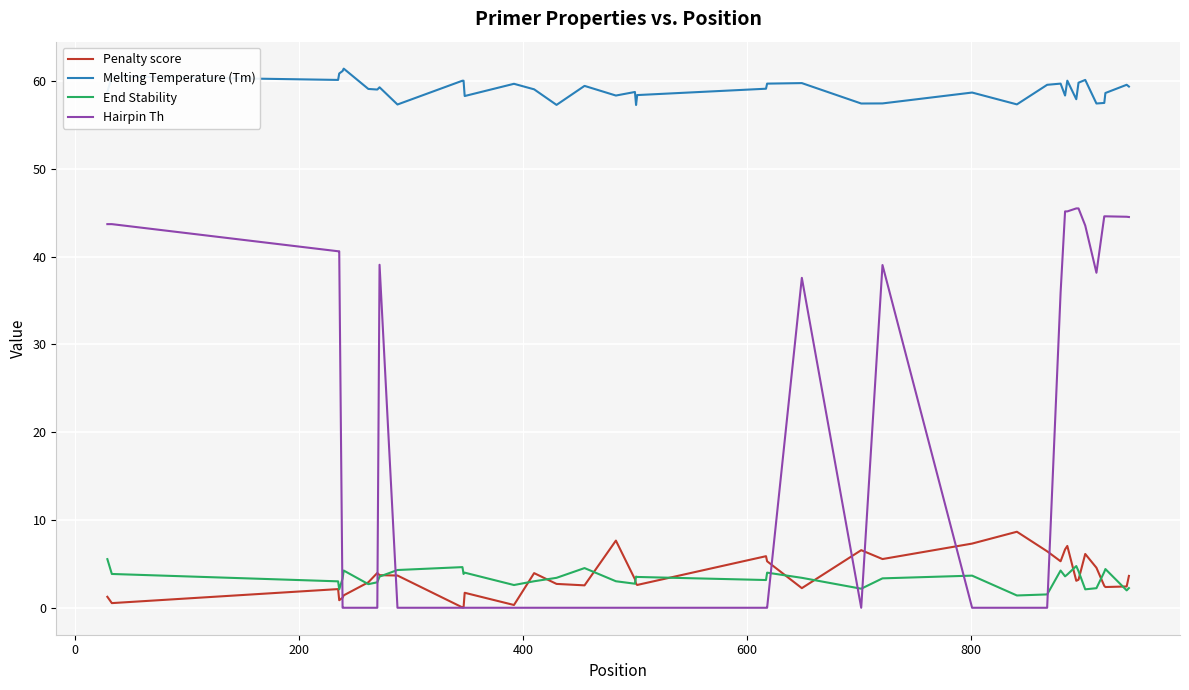

What is the greatest value displayed?

61.4